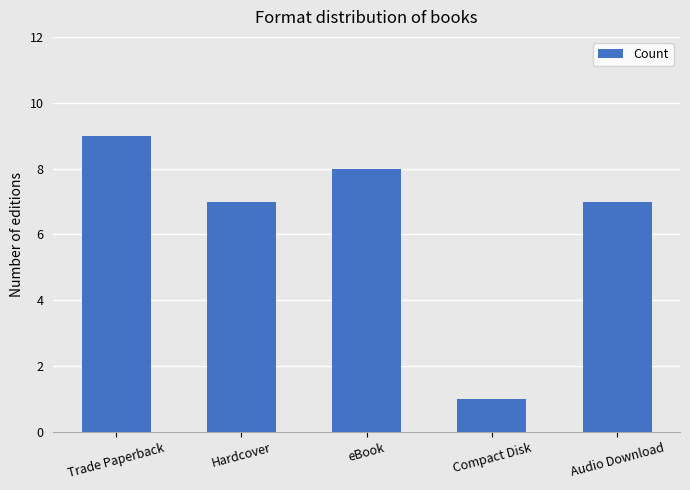

What position from the left is Trade Paperback?

1